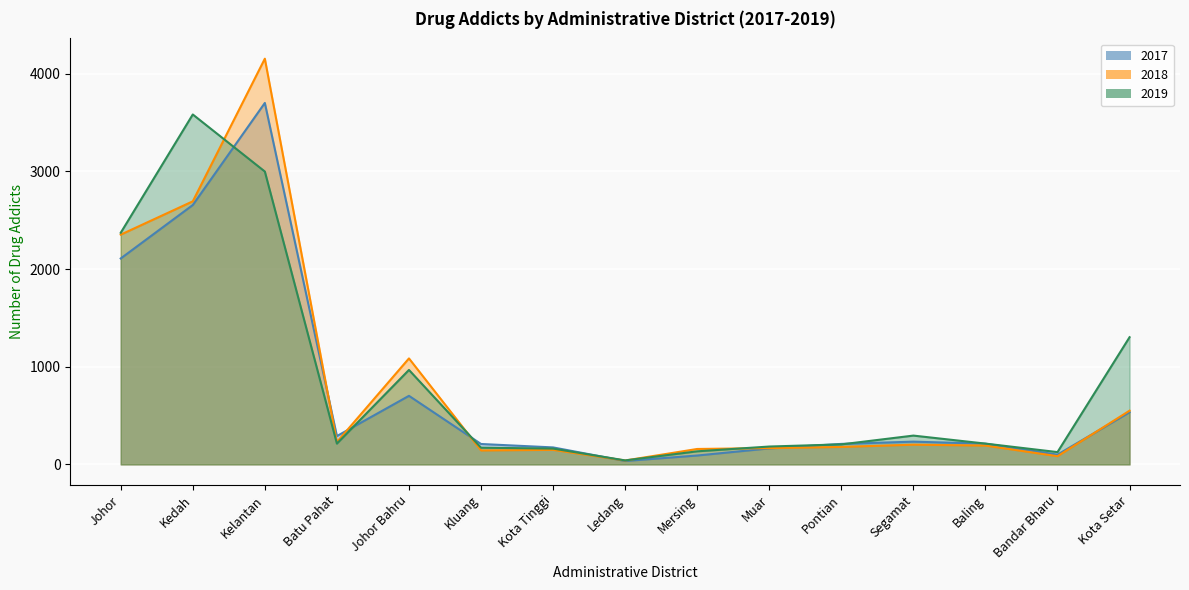

At which category is the sum across all series the highest?

Kelantan